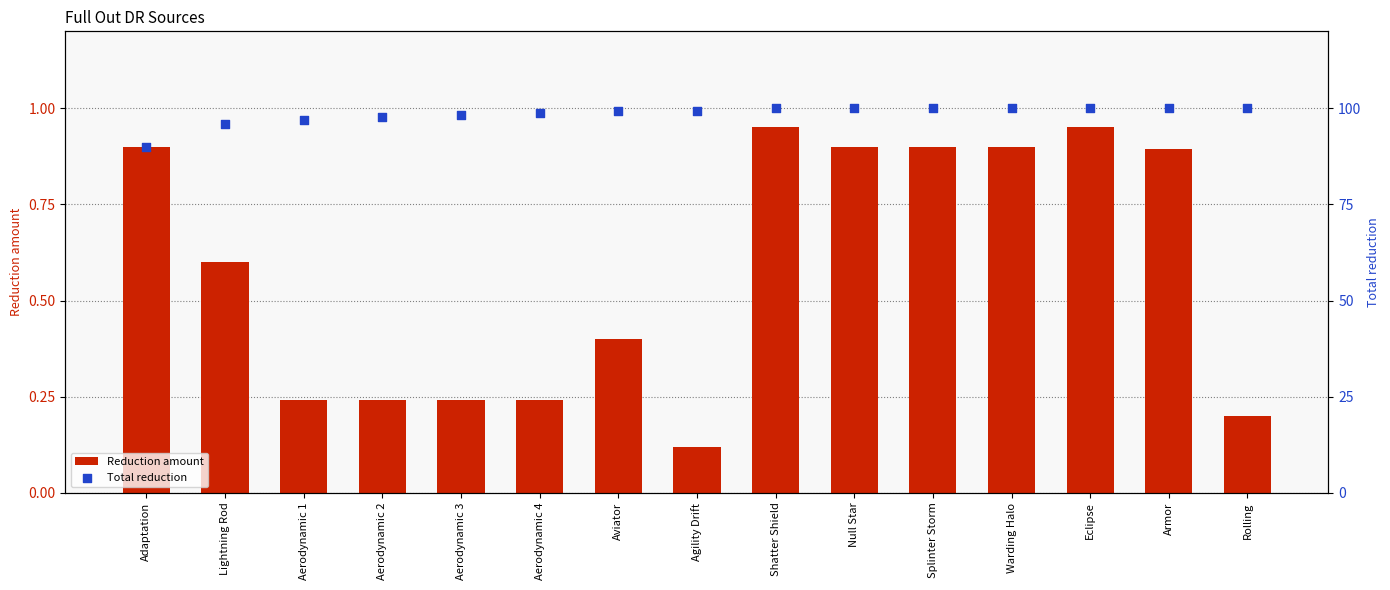

What are all the series names shown in the legend?

Reduction amount, Total reduction